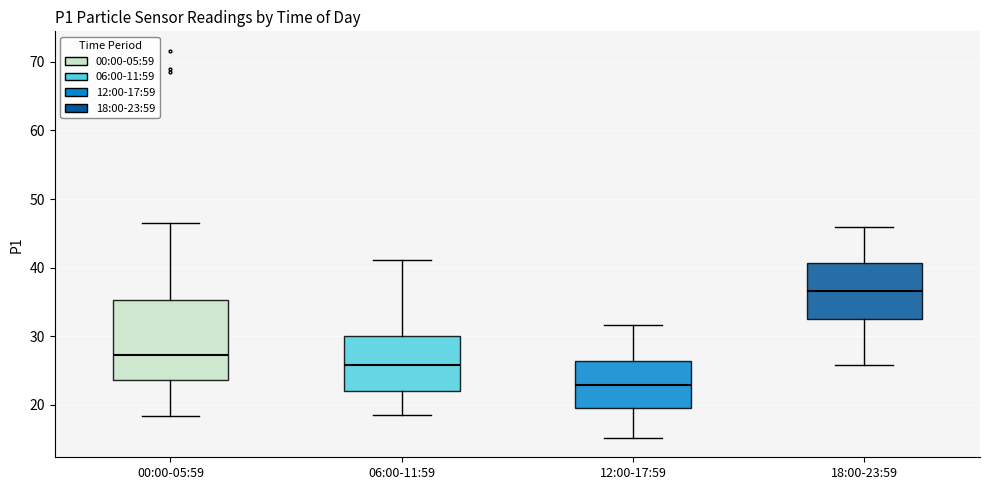

Comparing the boxes themselves (not the whiskers), which one is the tallest?

00:00-05:59